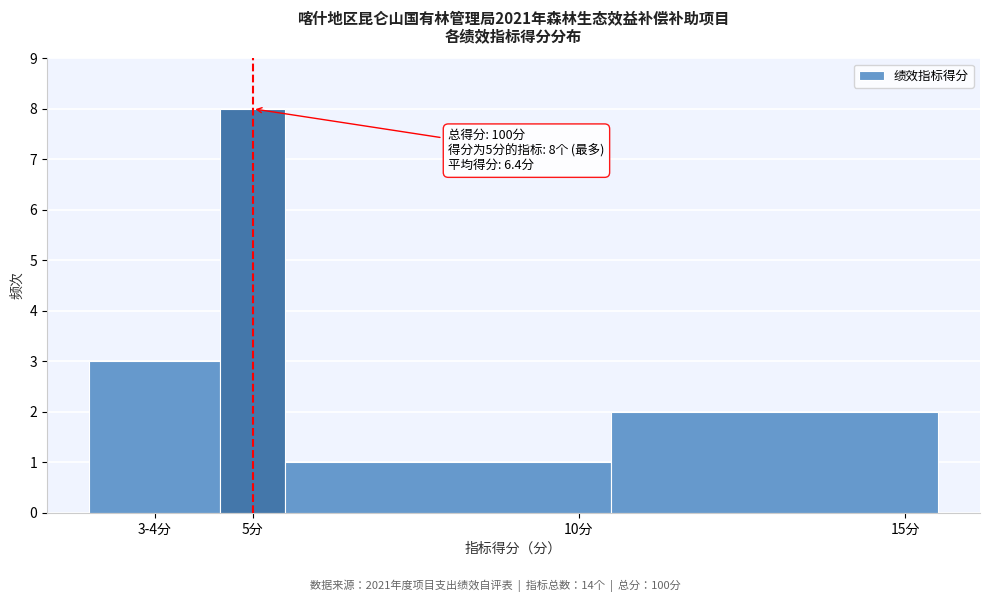

Reading left to right, what are all the values shown in this chart?

3-4分=3	5分=8	10分=1	15分=2